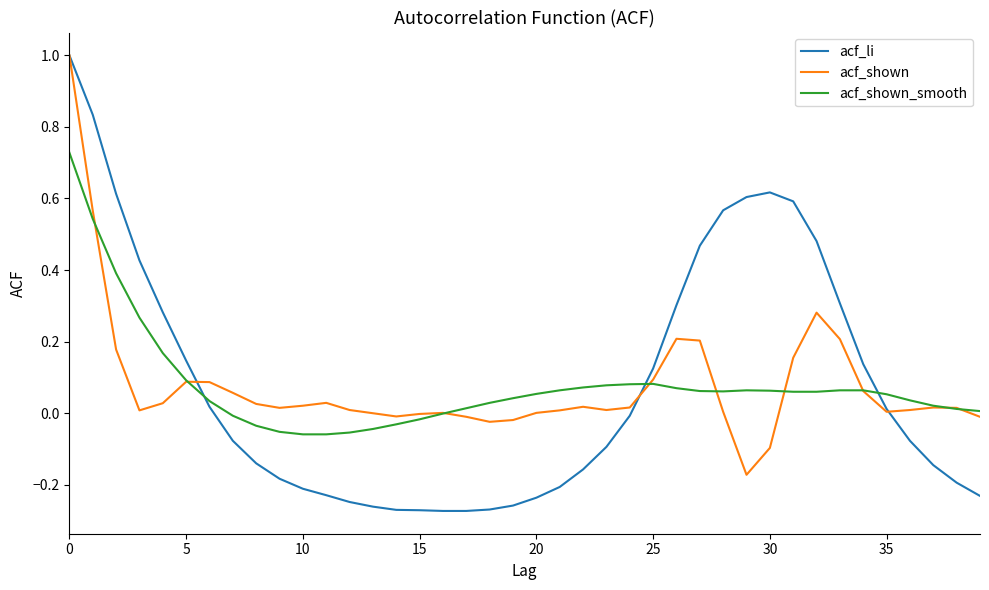

What is the maximum value for acf_li?

1.0